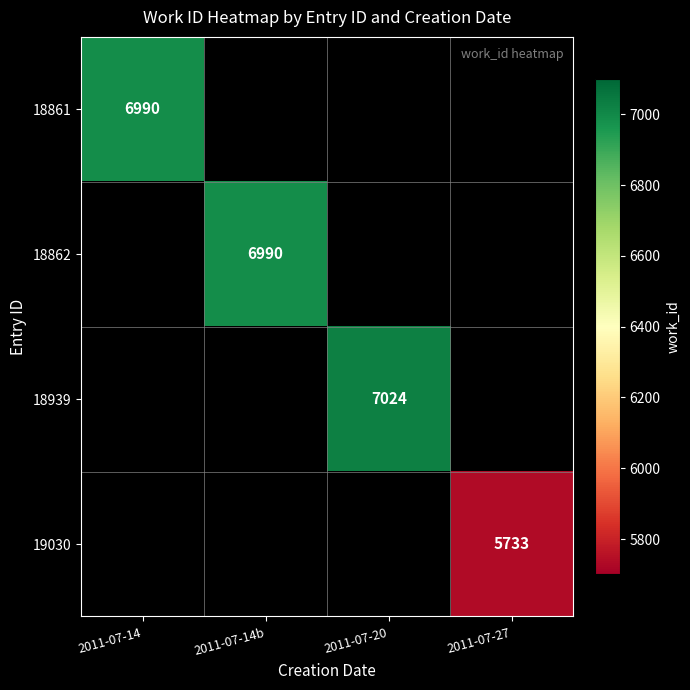

At how many categories does at least one series exceed 6252?

3